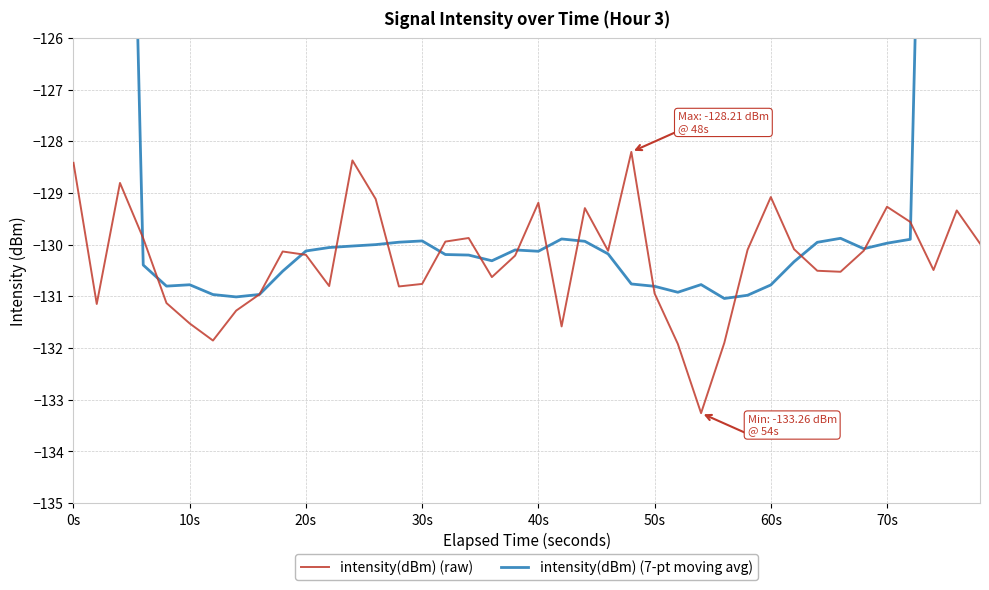

Does the chart display data point markers on the line(s)?

No